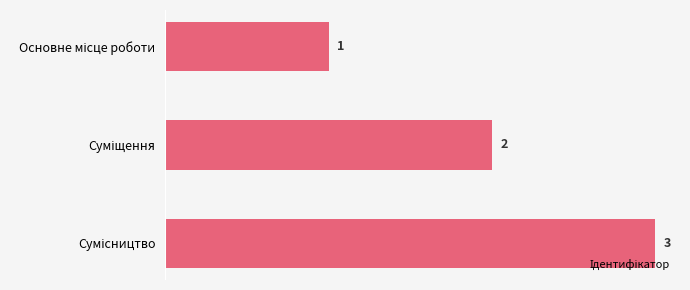

Does the chart contain any negative values?

No